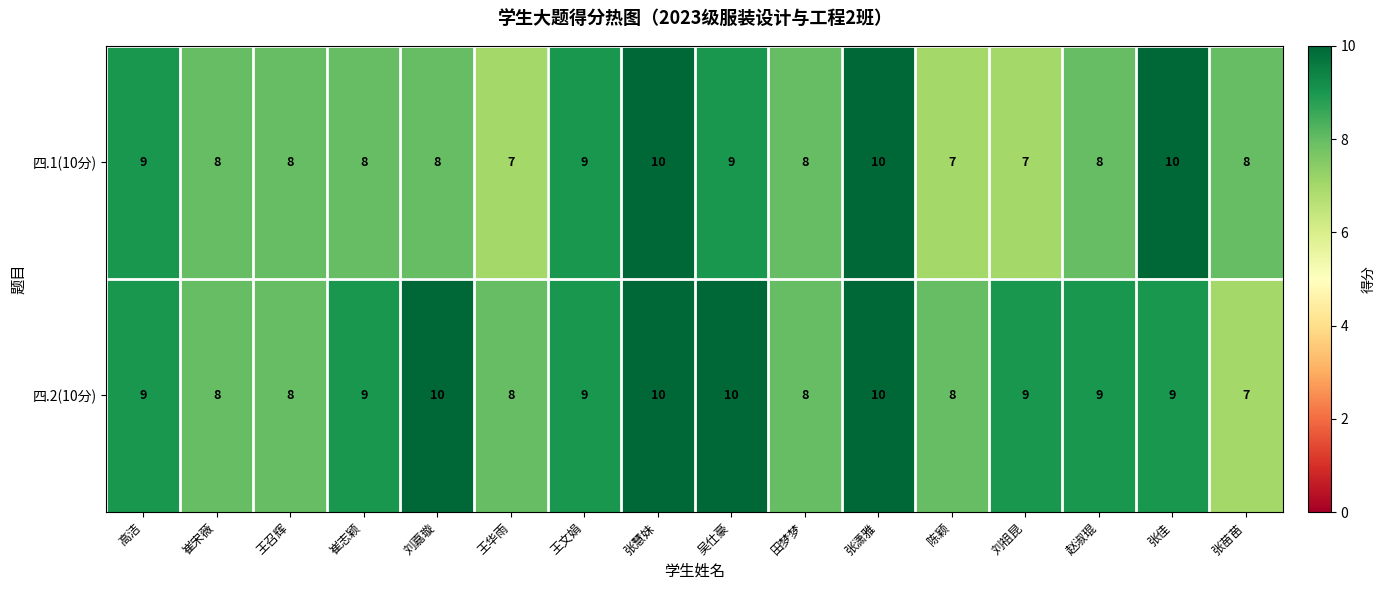

What is the total value across all series at 王召辉?

16